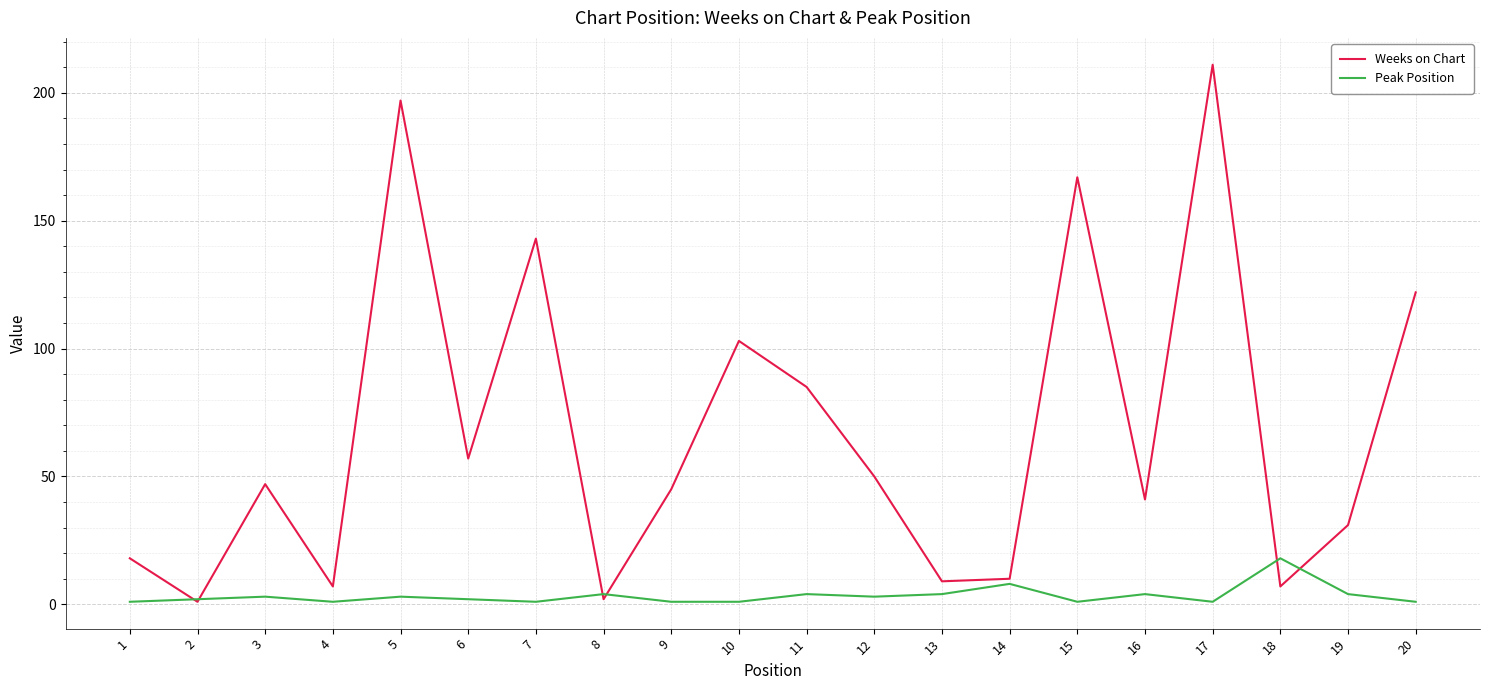

The Weeks on Chart series shows 45 at 9. True or false?

True